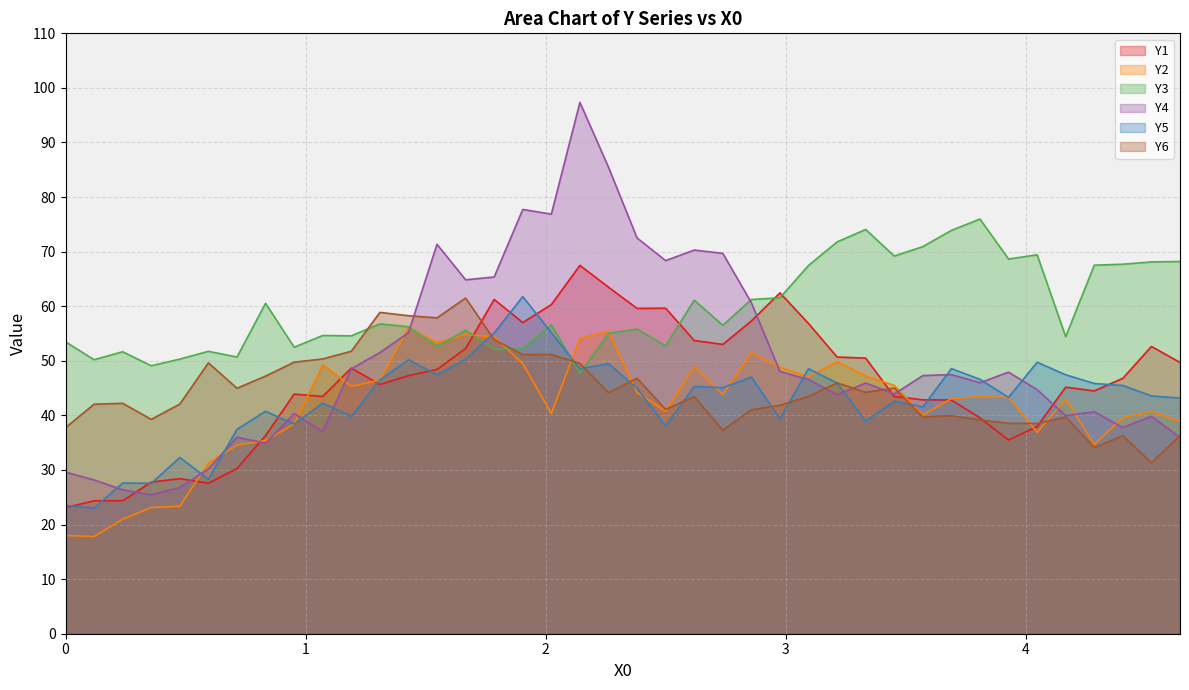

True or false: Y4 has a value of 46.6 at 3.0949.

True